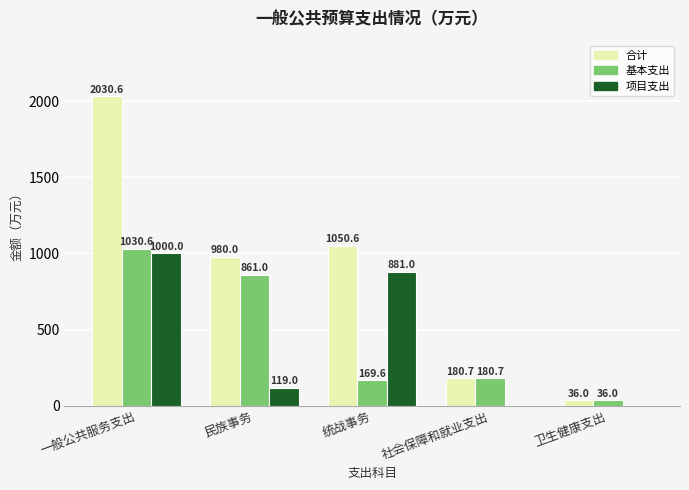

At which category is the sum across all series the highest?

一般公共服务支出